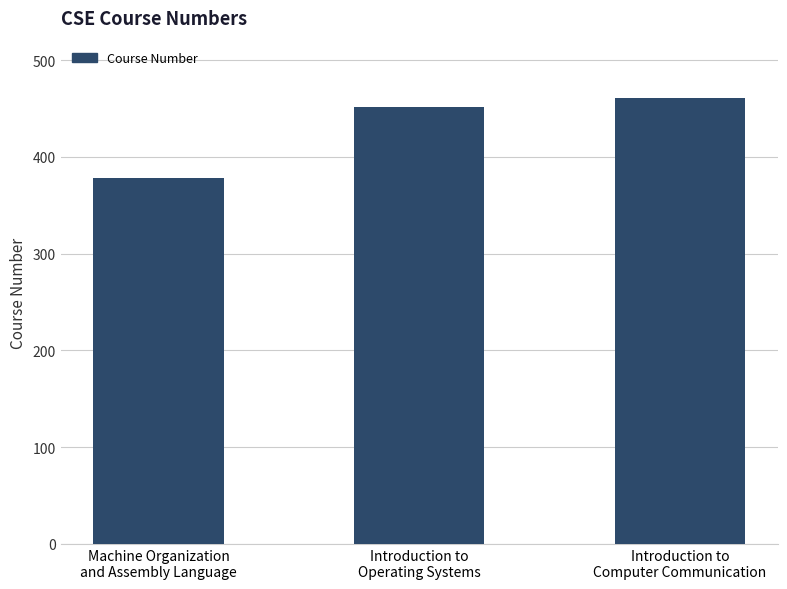

List the labels in order of value, smallest first.

Machine Organization
and Assembly Language, Introduction to
Operating Systems, Introduction to
Computer Communication